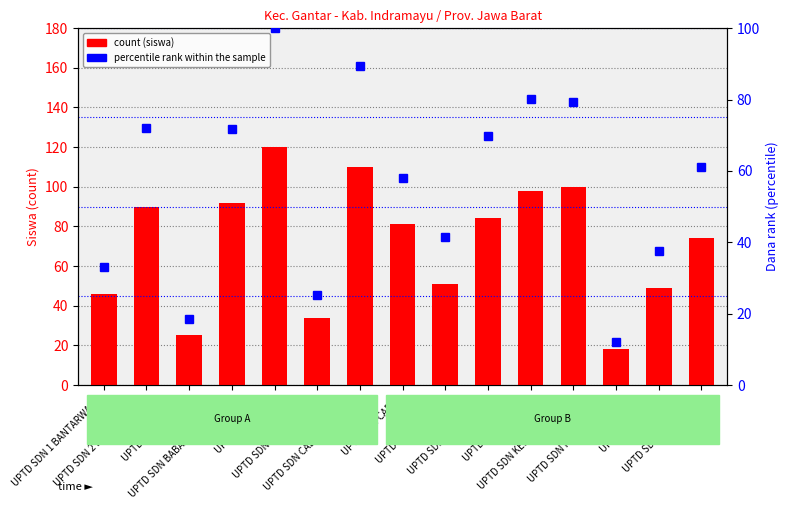

Is the value of count (siswa) at UPTD SDN KEBONBENDARA greater than the value of percentile rank within the sample at UPTD SDN MANANGGA?

Yes